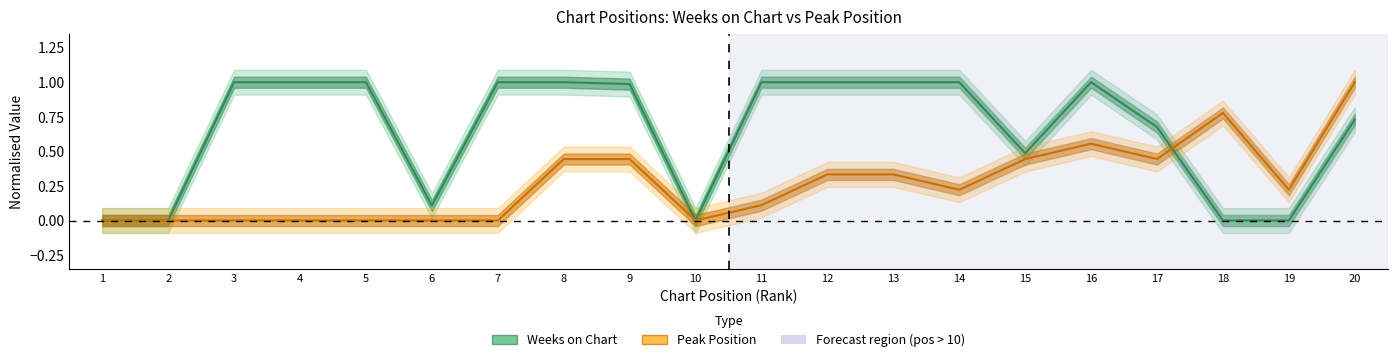

Reading left to right, extract all data points from this chart.

Weeks on Chart: 1=0.0	2=0.0	3=1.0	4=1.0	5=1.0	6=0.1	7=1.0	8=1.0	9=1.0	10=0.0	11=1.0	12=1.0	13=1.0	14=1.0	15=0.5	16=1.0	17=0.7	18=0.0	19=0.0	20=0.7
Peak Position: 1=0.0	2=0.0	3=0.0	4=0.0	5=0.0	6=0.0	7=0.0	8=0.4	9=0.4	10=0.0	11=0.1	12=0.3	13=0.3	14=0.2	15=0.4	16=0.6	17=0.4	18=0.8	19=0.2	20=1.0